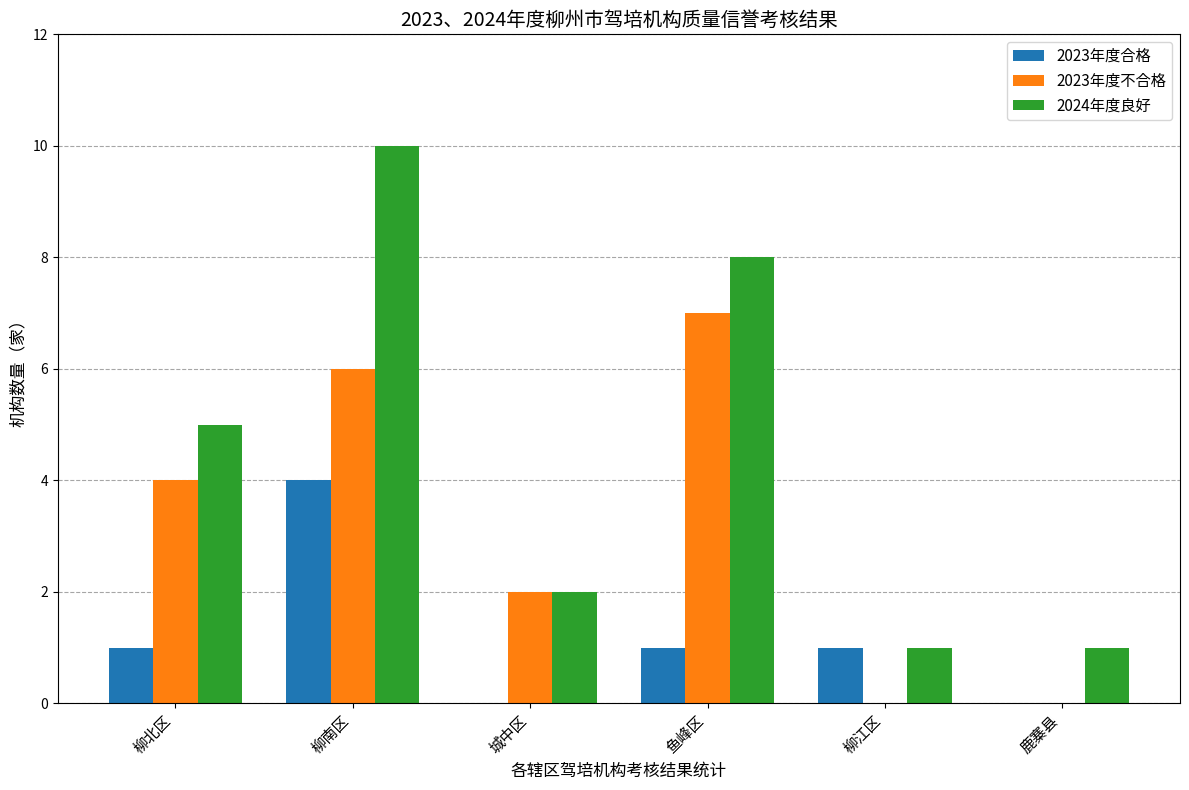

Reading right to left, transcribe all the data shown in this chart.

2023年度合格: 鹿寨县=0	柳江区=1	鱼峰区=1	城中区=0	柳南区=4	柳北区=1
2023年度不合格: 鹿寨县=0	柳江区=0	鱼峰区=7	城中区=2	柳南区=6	柳北区=4
2024年度良好: 鹿寨县=1	柳江区=1	鱼峰区=8	城中区=2	柳南区=10	柳北区=5